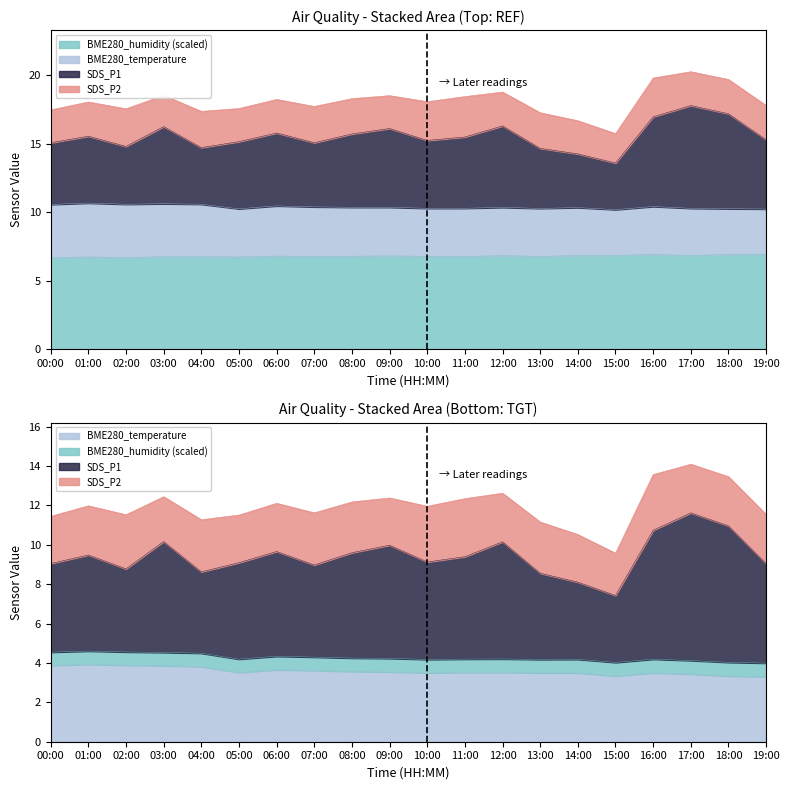

Where is the first local minimum for BME280_temperature?

05:00